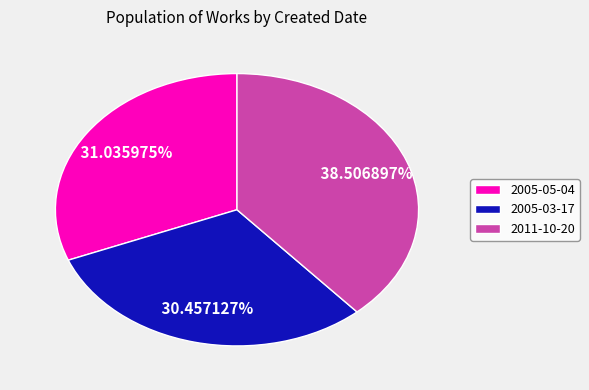

What percentage is NOT represented by 2011-10-20?

61.5%